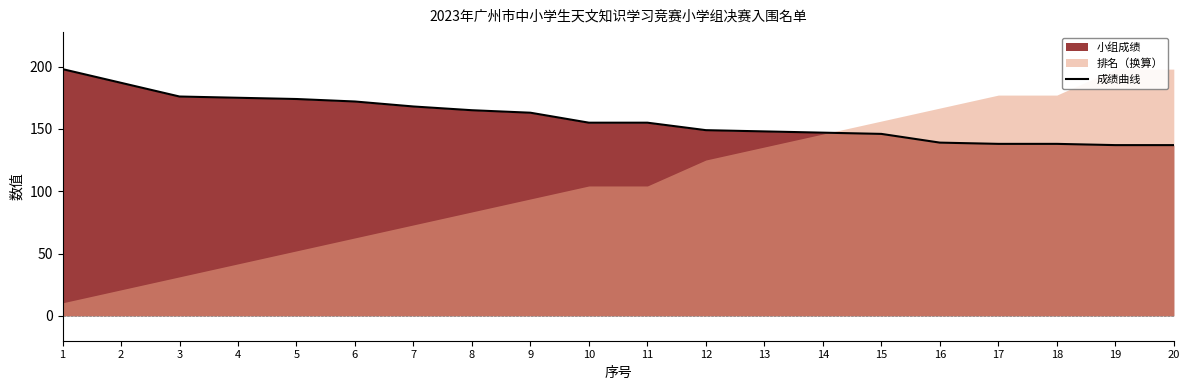

What is the average value?

158